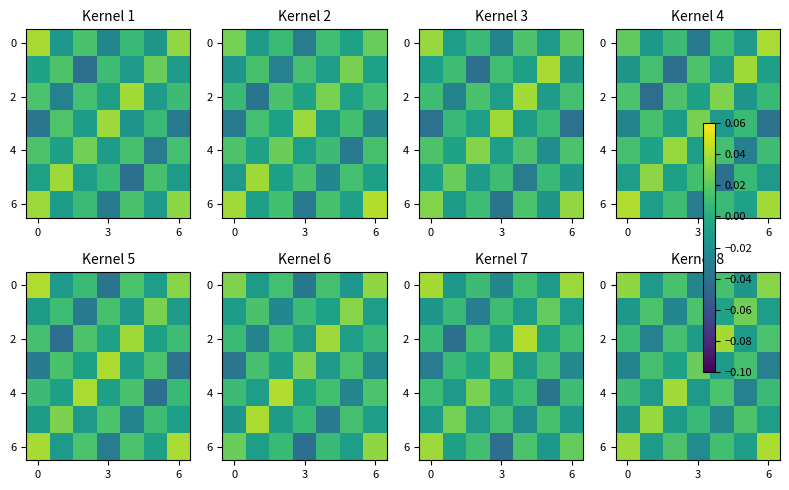

The value of 6 at 3 is -0.0. True or false?

True